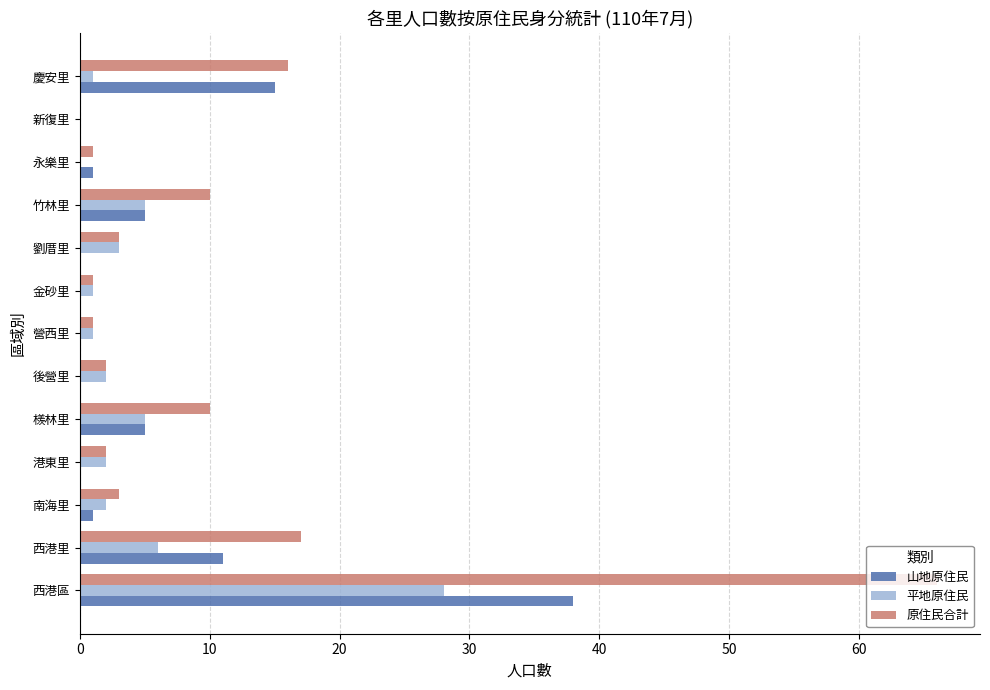

The 平地原住民 series shows 3 at 劉厝里. True or false?

True